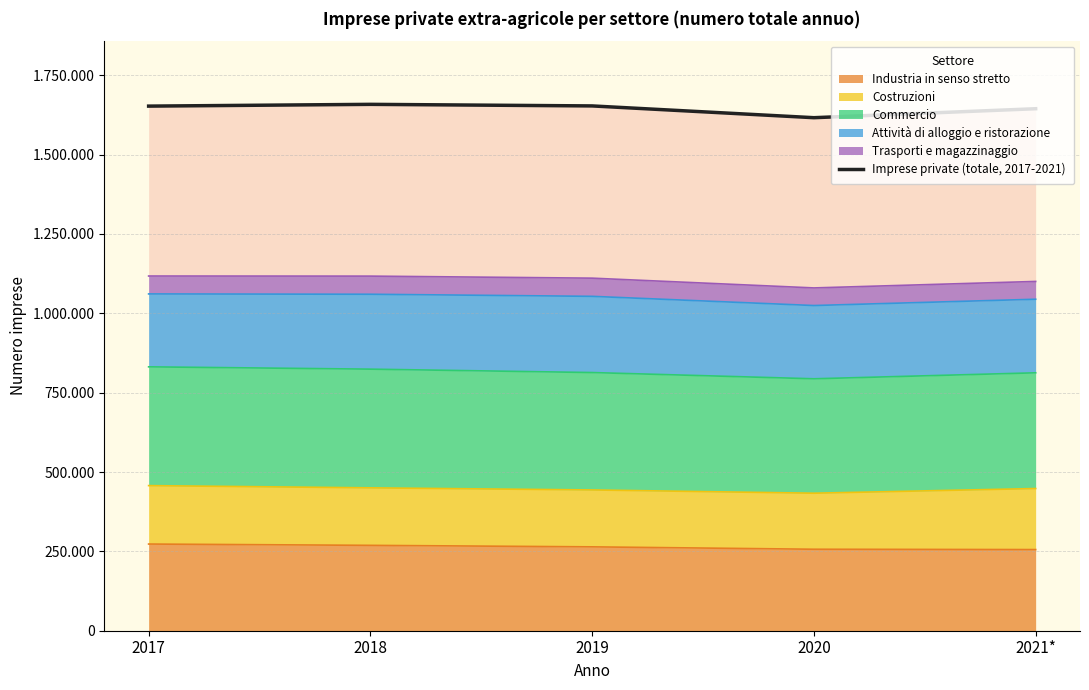

Where is the data nearest to the value 1637213?

2021*